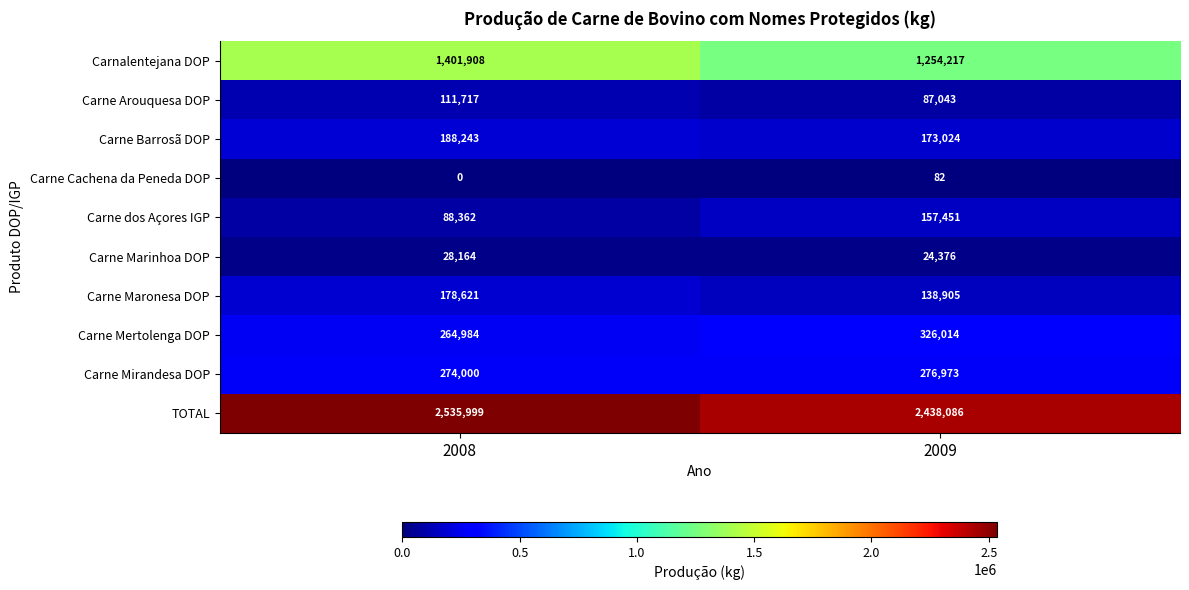

How many values in the Carne Arouquesa DOP series are below 111717?

1